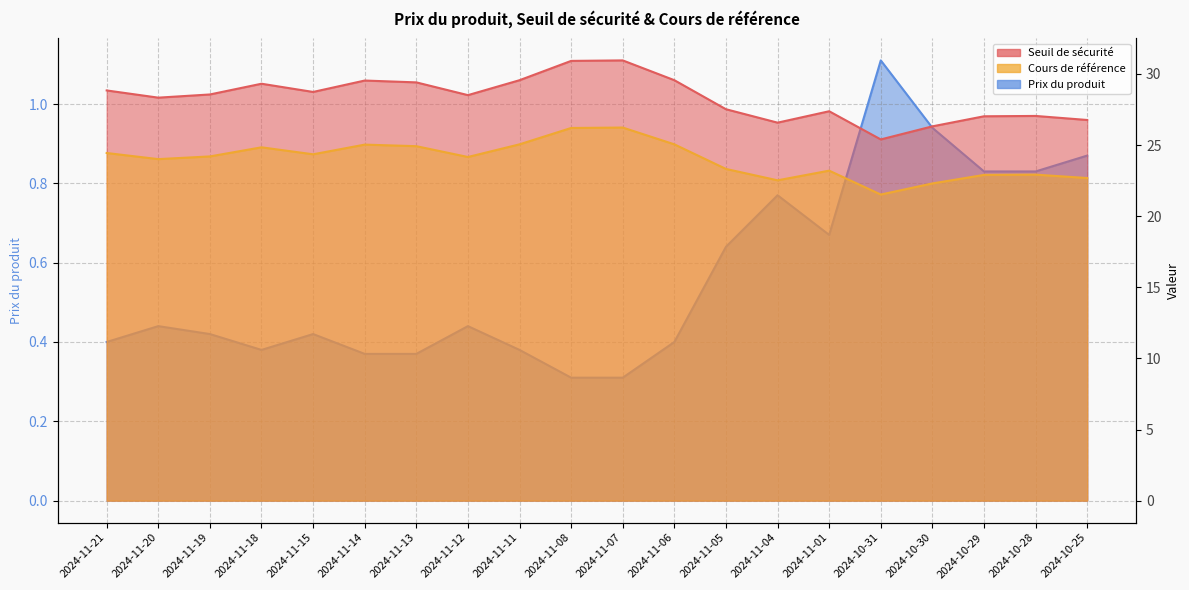

What is the label of the 17th point from the right?

2024-11-18